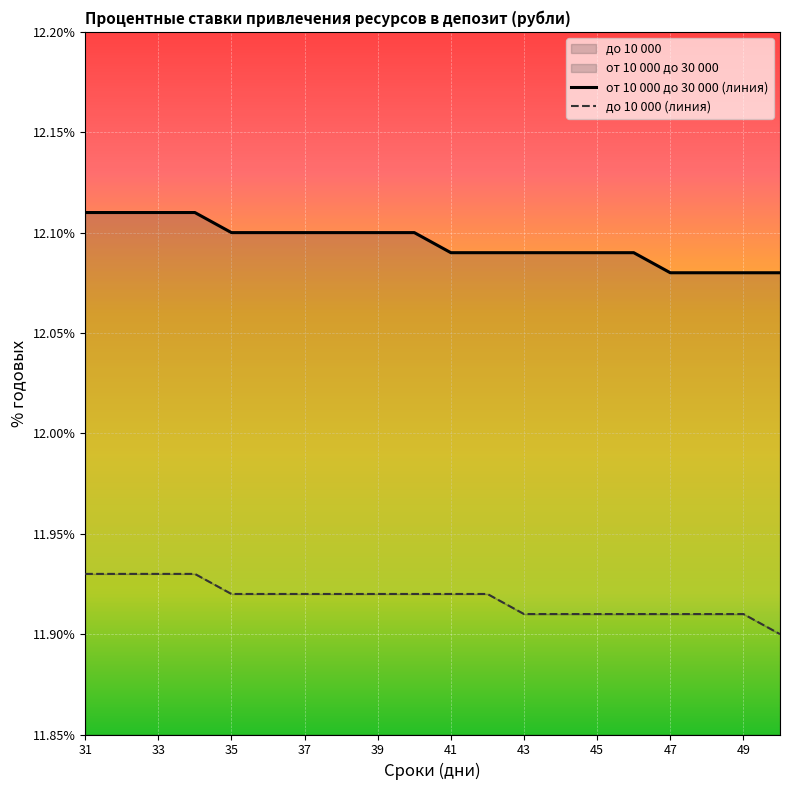

Which category has the highest value across all series?

31